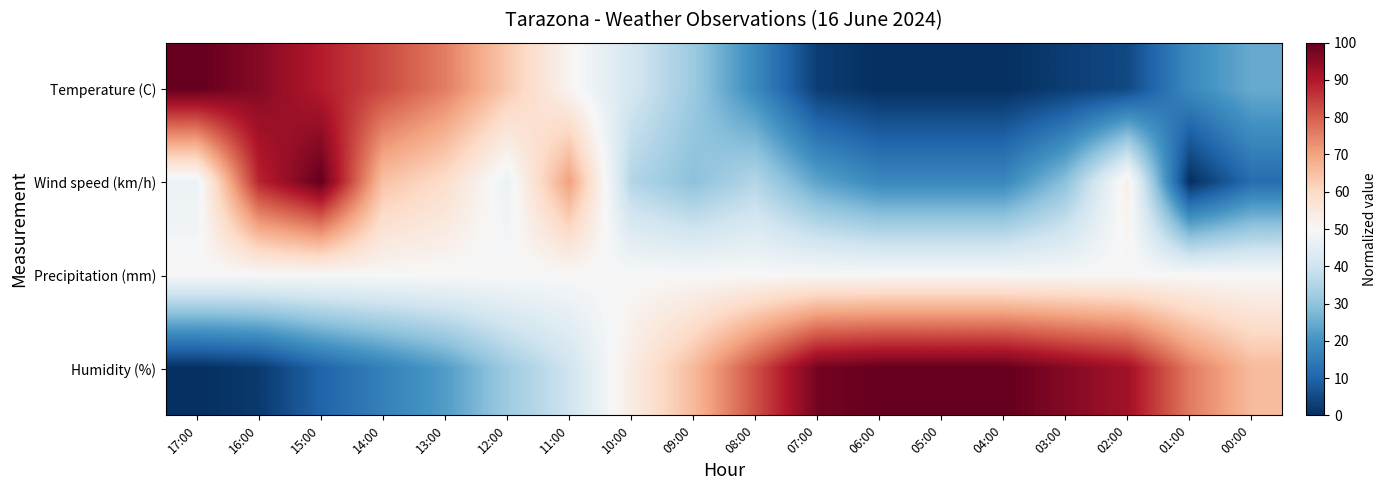

Which label corresponds to the largest value in the chart?

17:00